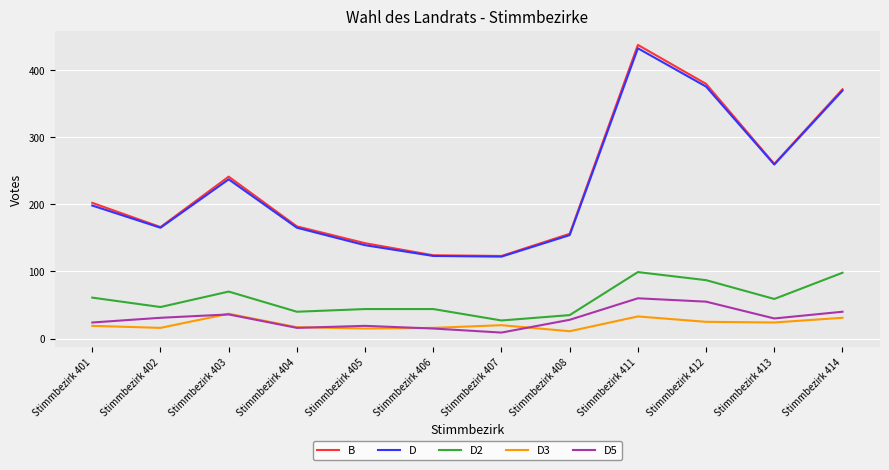

True or false: D2 and D cross at least once.

False